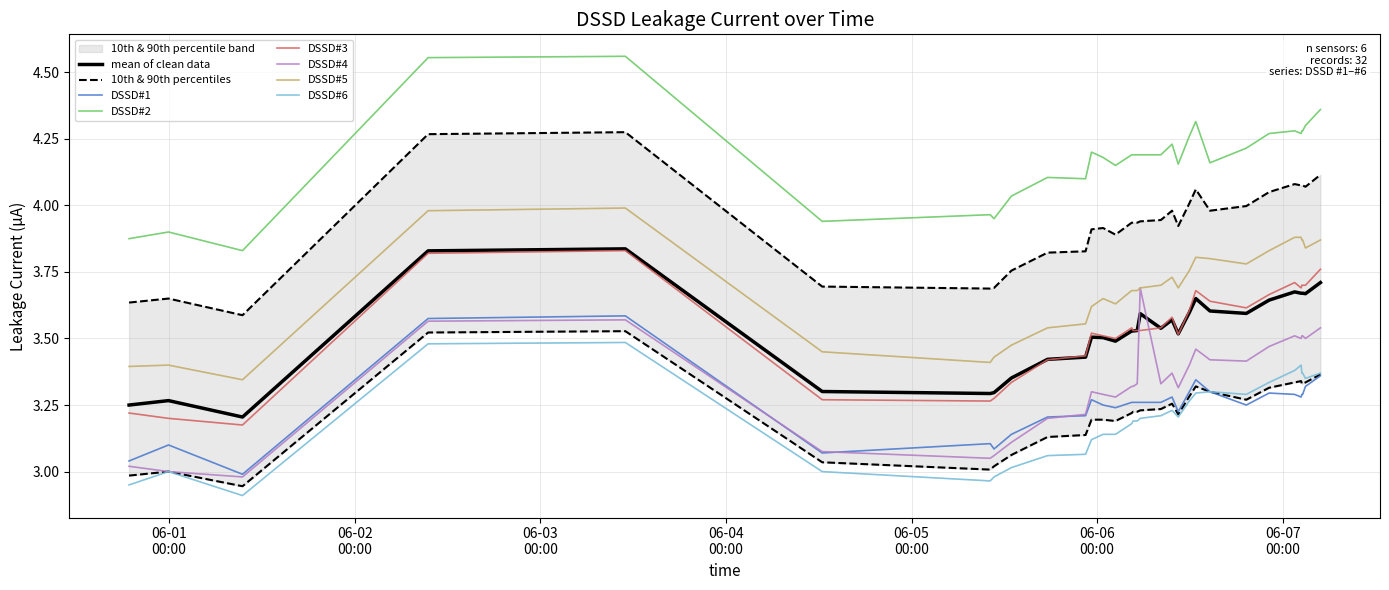

True or false: DSSD#5 and DSSD#4 cross at least once.

False